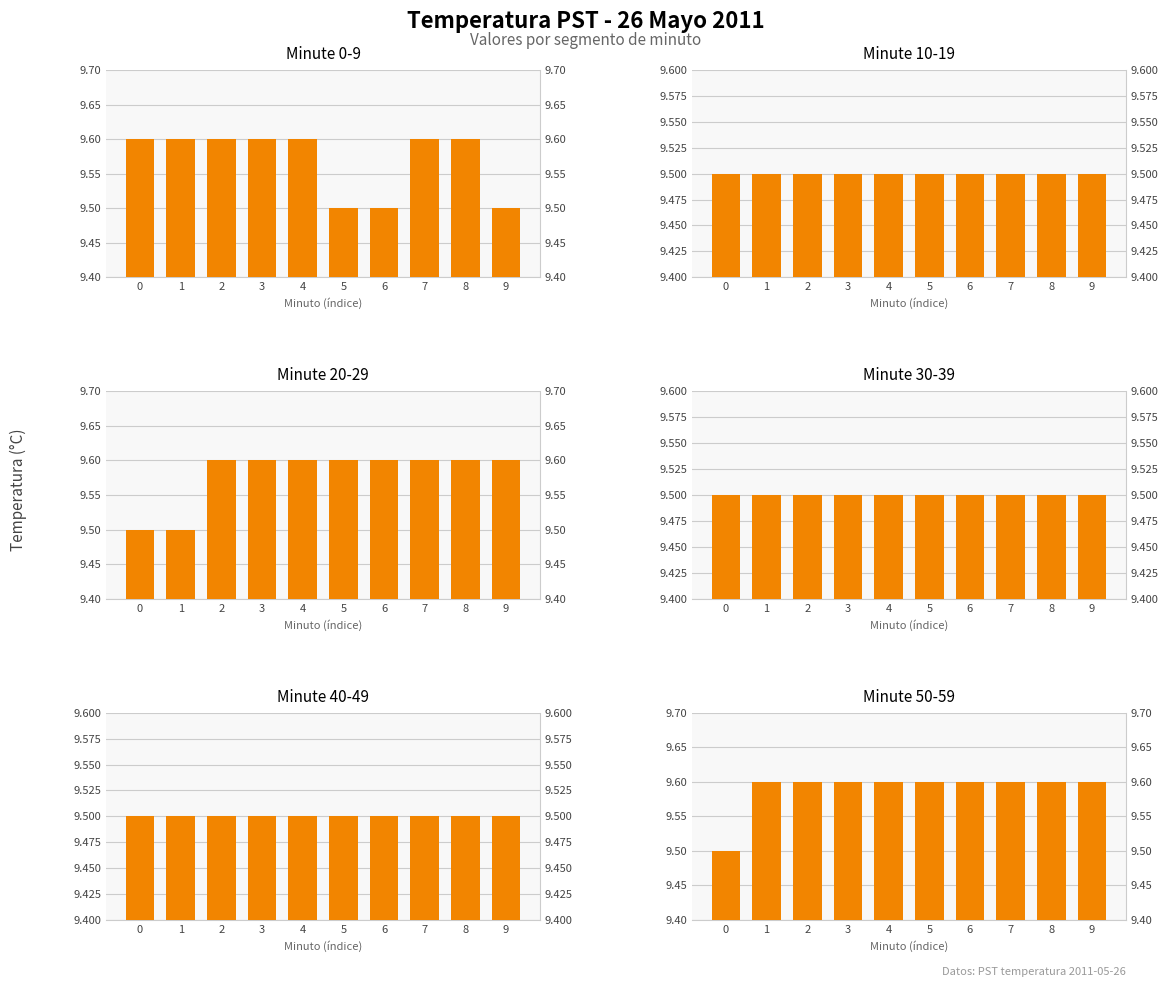

Reading left to right, list all the values displayed in this chart.

Minute 0-9: 0=9.6	1=9.6	2=9.6	3=9.6	4=9.6	5=9.5	6=9.5	7=9.6	8=9.6	9=9.5
Minute 10-19: 0=9.5	1=9.5	2=9.5	3=9.5	4=9.5	5=9.5	6=9.5	7=9.5	8=9.5	9=9.5
Minute 20-29: 0=9.5	1=9.5	2=9.6	3=9.6	4=9.6	5=9.6	6=9.6	7=9.6	8=9.6	9=9.6
Minute 30-39: 0=9.5	1=9.5	2=9.5	3=9.5	4=9.5	5=9.5	6=9.5	7=9.5	8=9.5	9=9.5
Minute 40-49: 0=9.5	1=9.5	2=9.5	3=9.5	4=9.5	5=9.5	6=9.5	7=9.5	8=9.5	9=9.5
Minute 50-59: 0=9.5	1=9.6	2=9.6	3=9.6	4=9.6	5=9.6	6=9.6	7=9.6	8=9.6	9=9.6